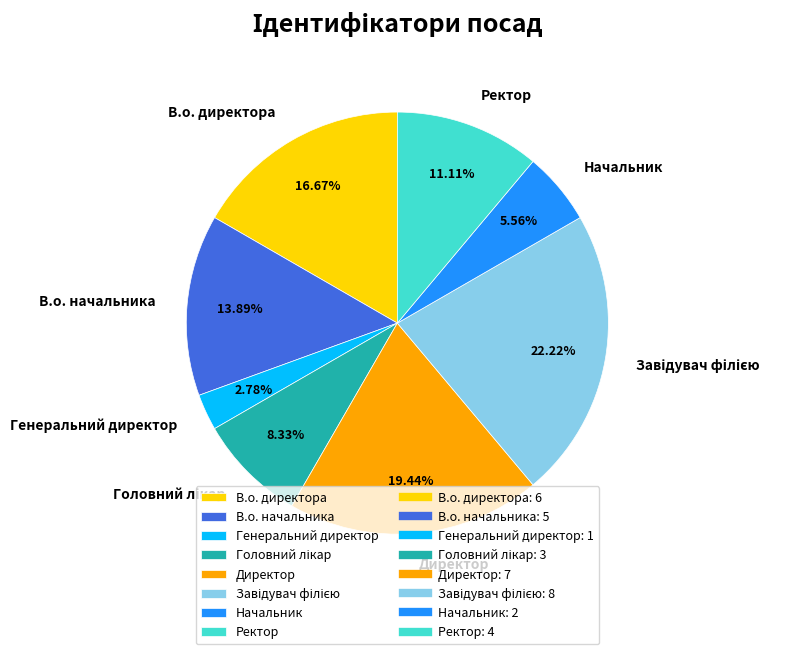

Which has a higher value, В.о. директора or Ректор?

В.о. директора